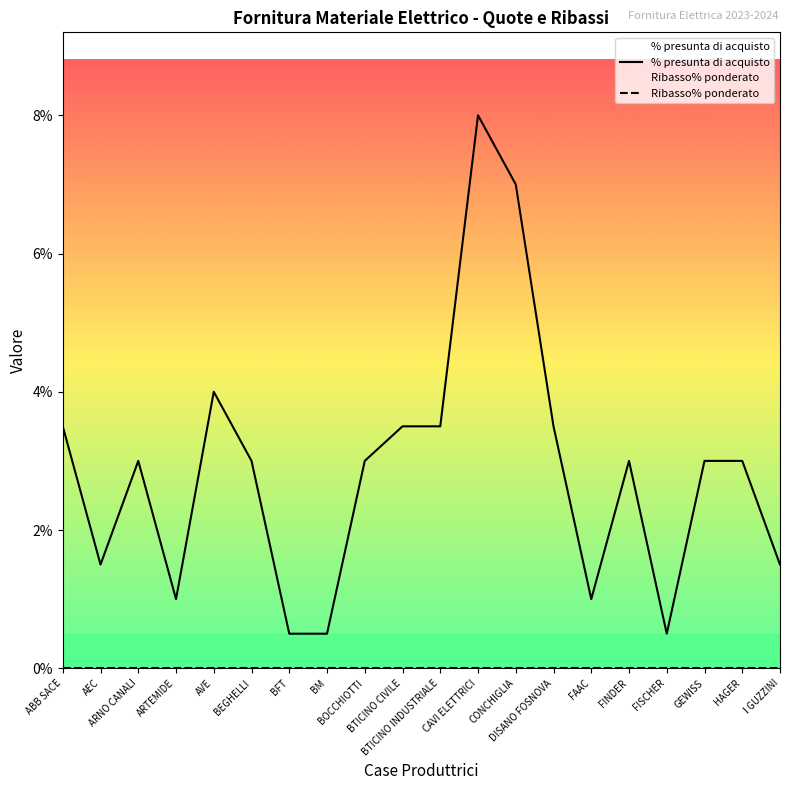

The value of % presunta di acquisto at AEC is 0.0. True or false?

True